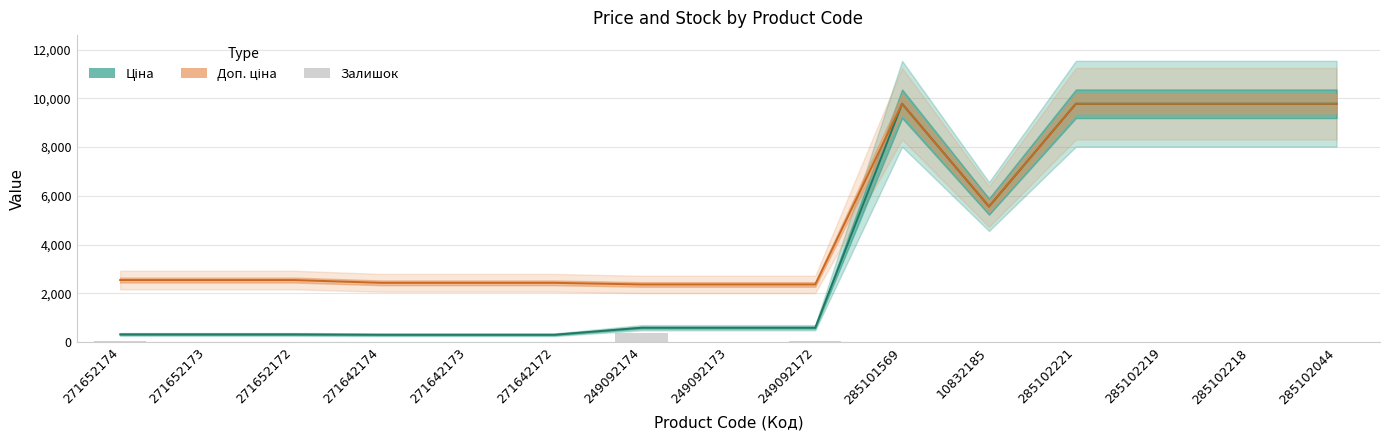

How many groups of bars are there?

15